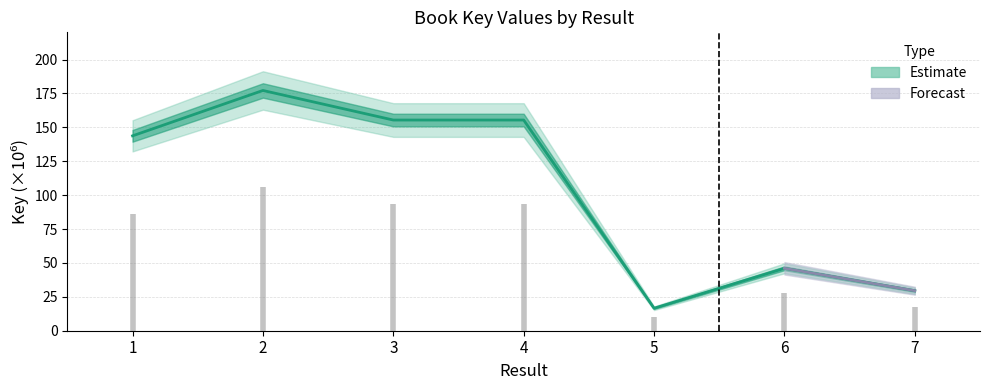

What is the change in value from 2 to 3?

-21.8